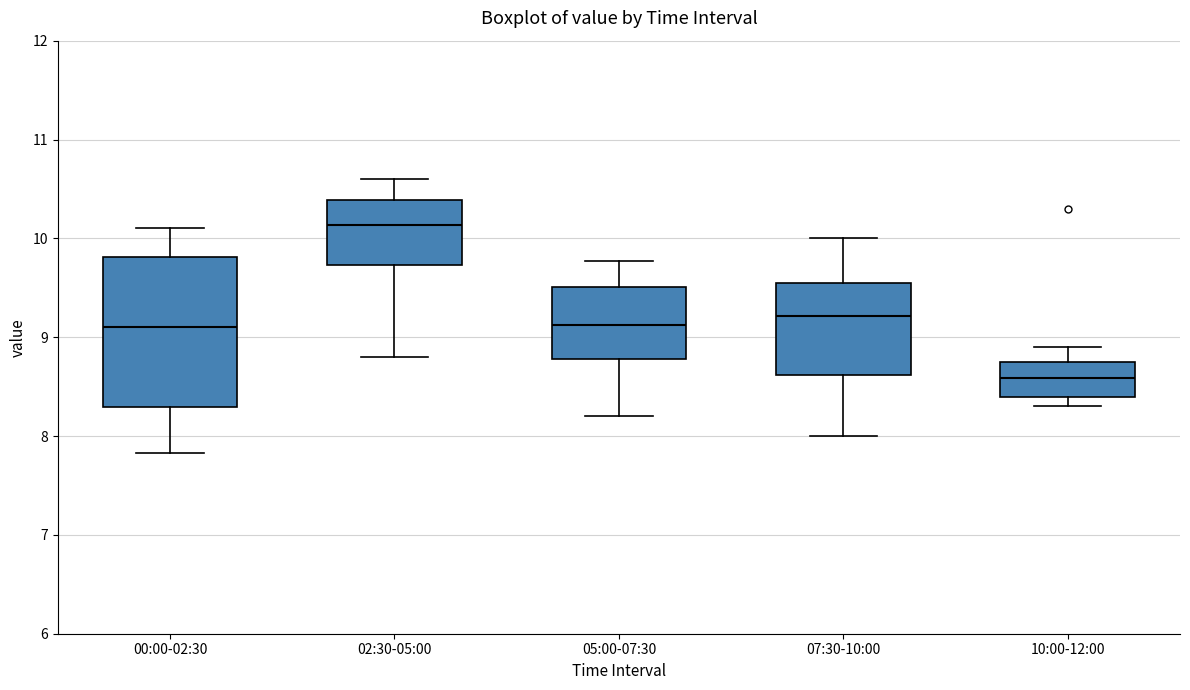

Which box is the tallest, from its lower edge to its upper edge?

00:00-02:30